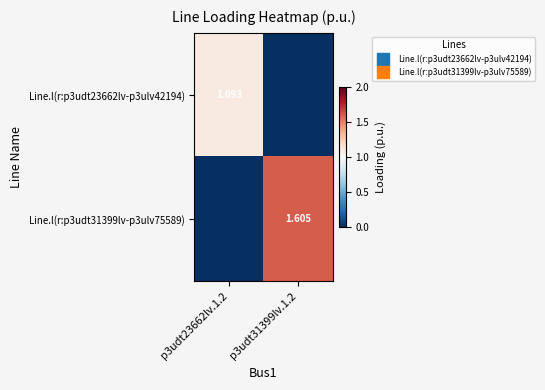

True or false: Line.l(r:p3udt23662lv-p3ulv42194) has a value of 1.9 at p3udt23662lv.1.2.

False